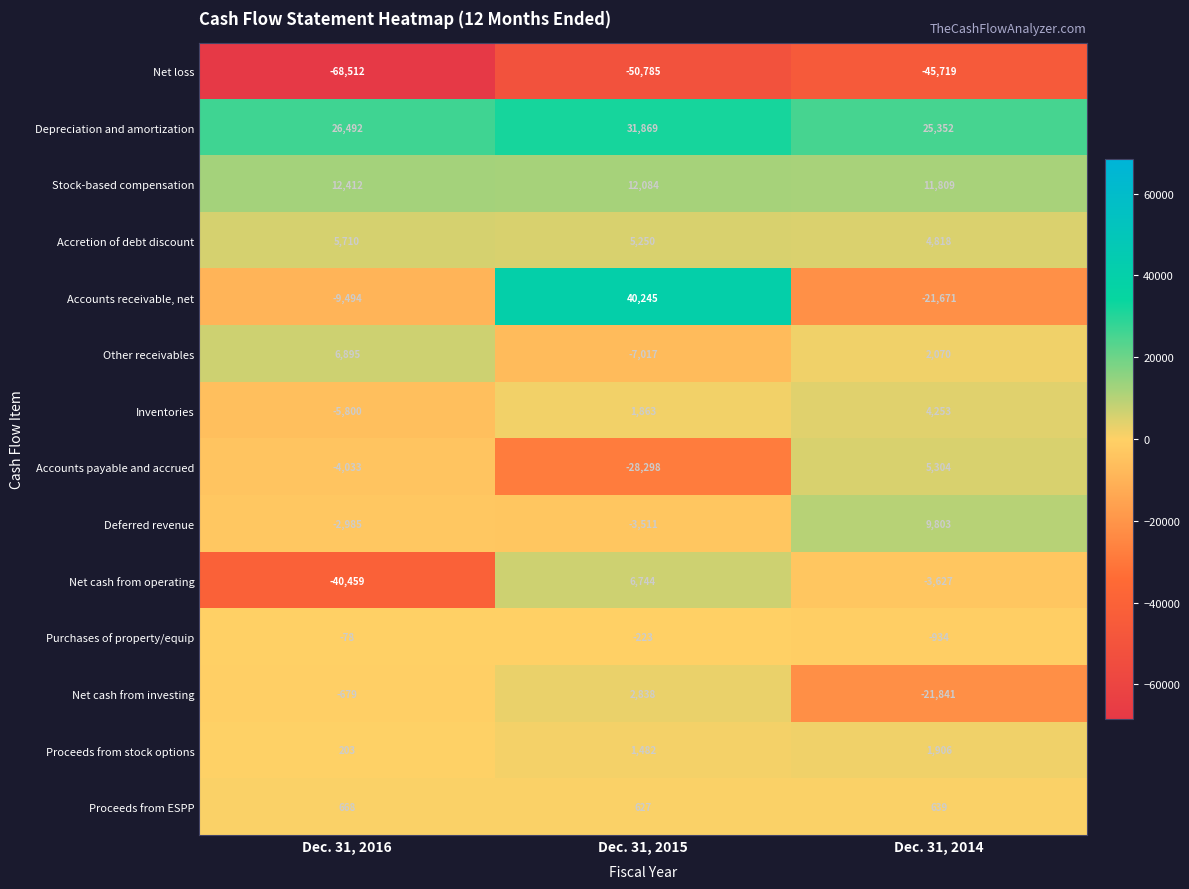

Which series changed the most between Dec. 31, 2016 and Dec. 31, 2014?

Net cash from operating